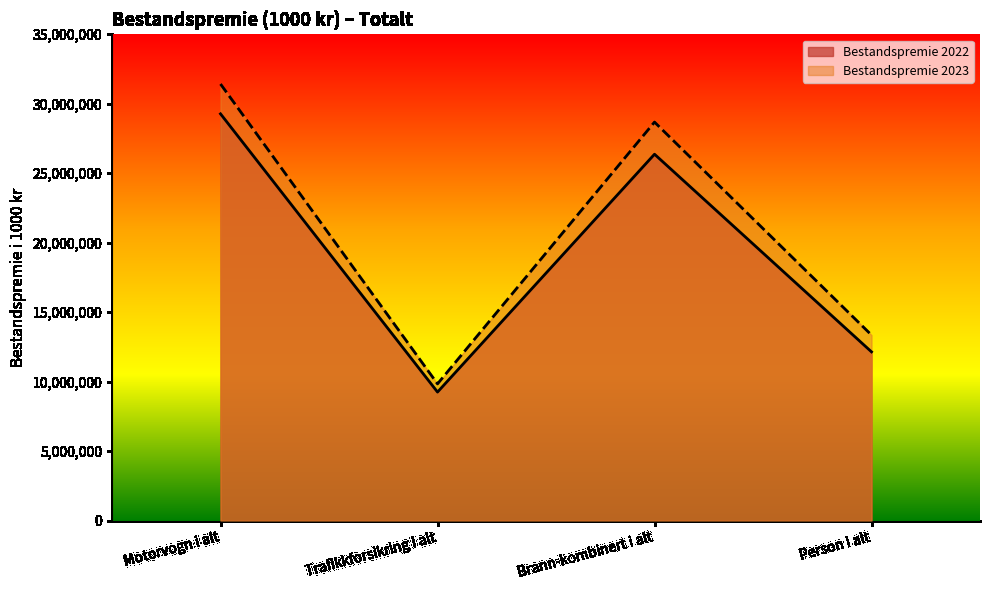

How many values in the Bestandspremie 2023 series are below 28680102?

2